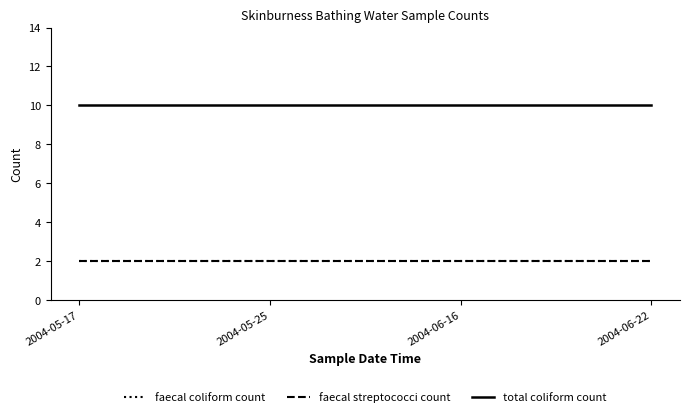

Which category has the lowest value in the faecal streptococci count series?

2004-05-17